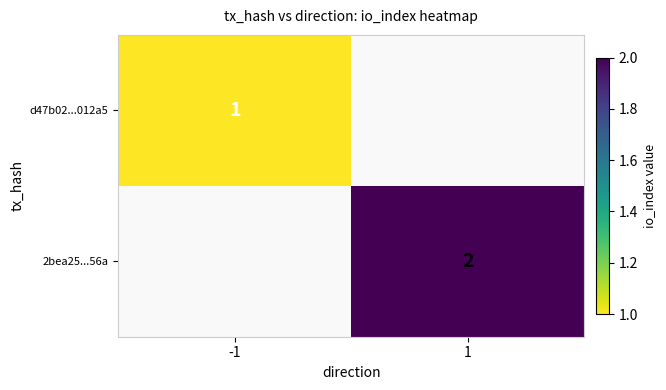

True or false: d47b02...012a5 has a value of 2 at -1.

False